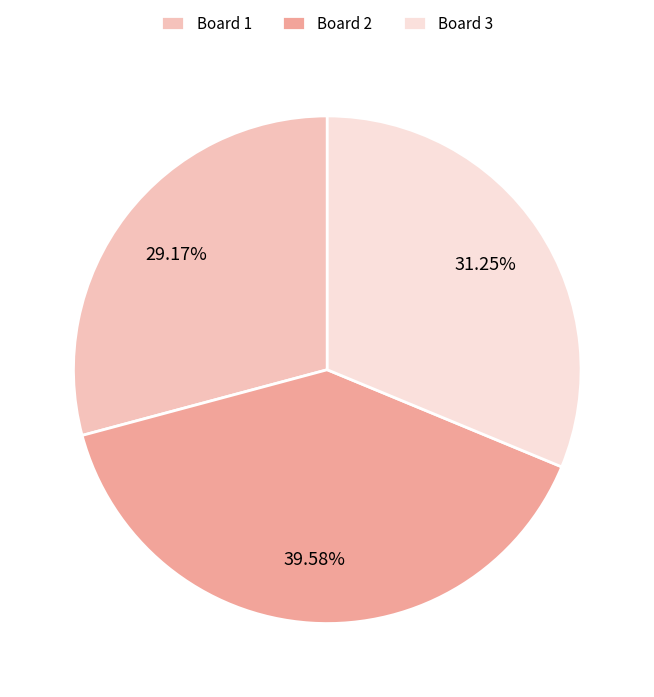

Combined, do Board 2 and Board 3 account for over 50%?

Yes